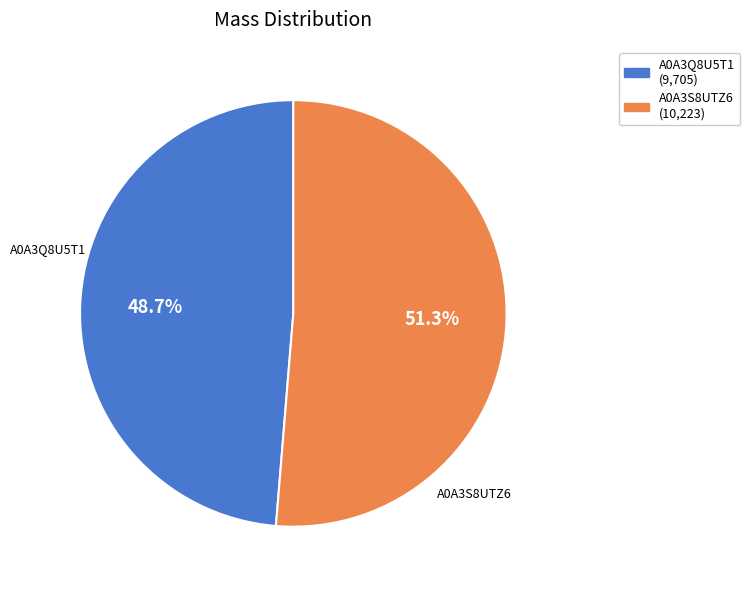

To the nearest percent, what is the average slice percentage?

50%